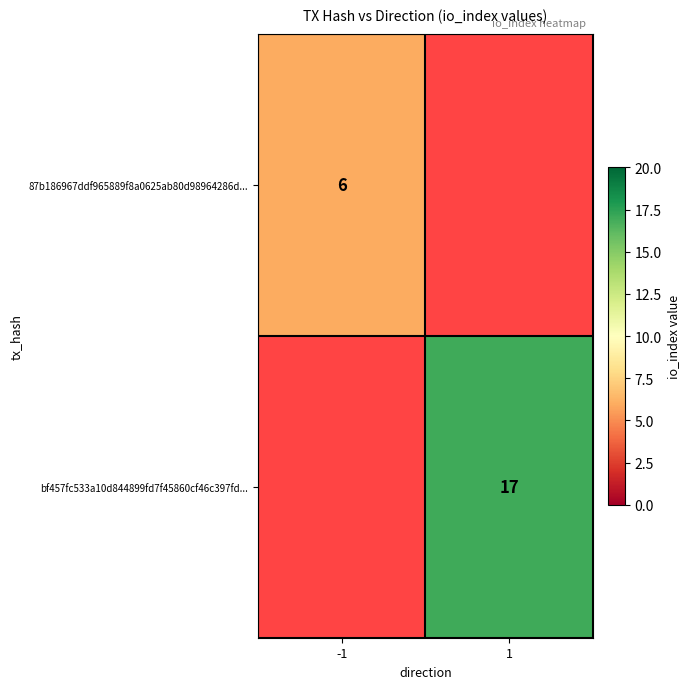

What is the maximum value shown in the chart?

17.0